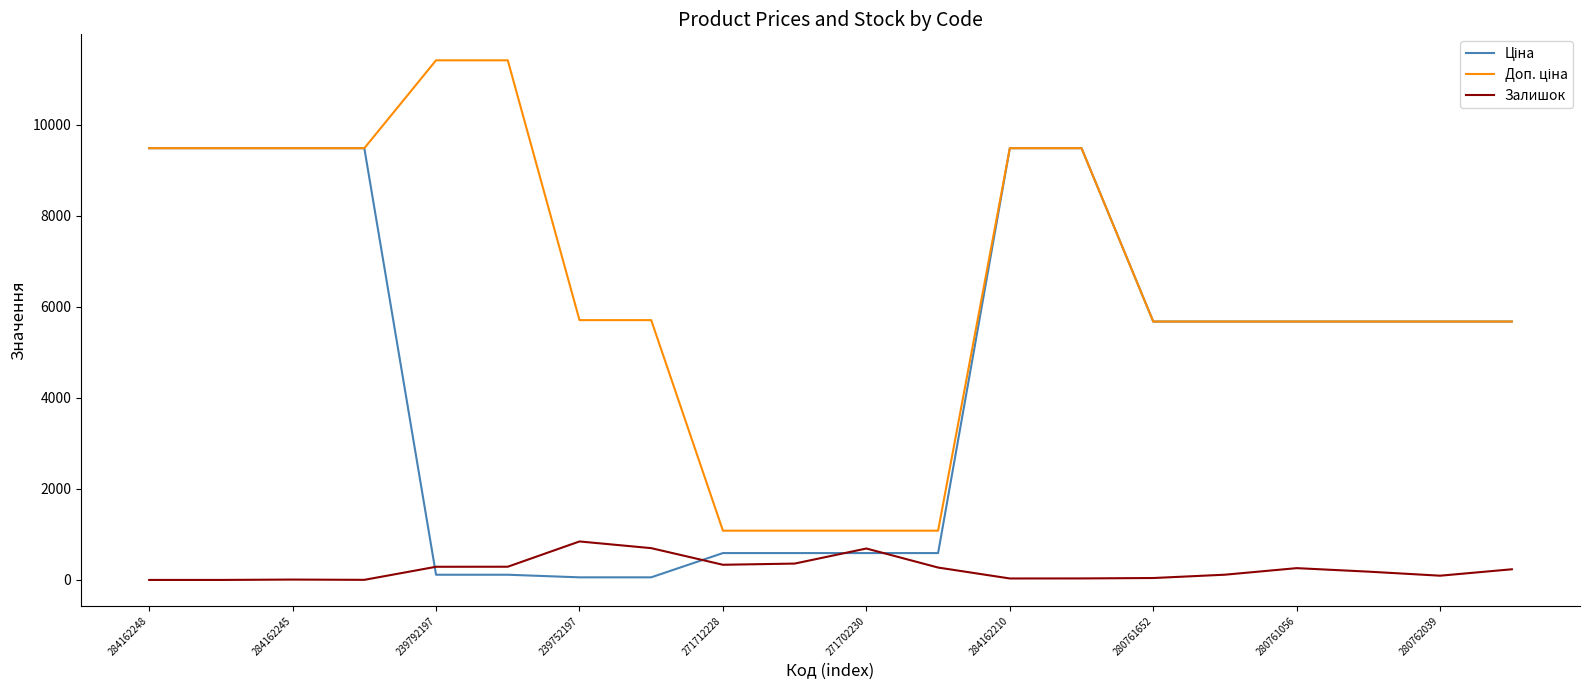

What is the maximum value shown in the chart?

11410.0